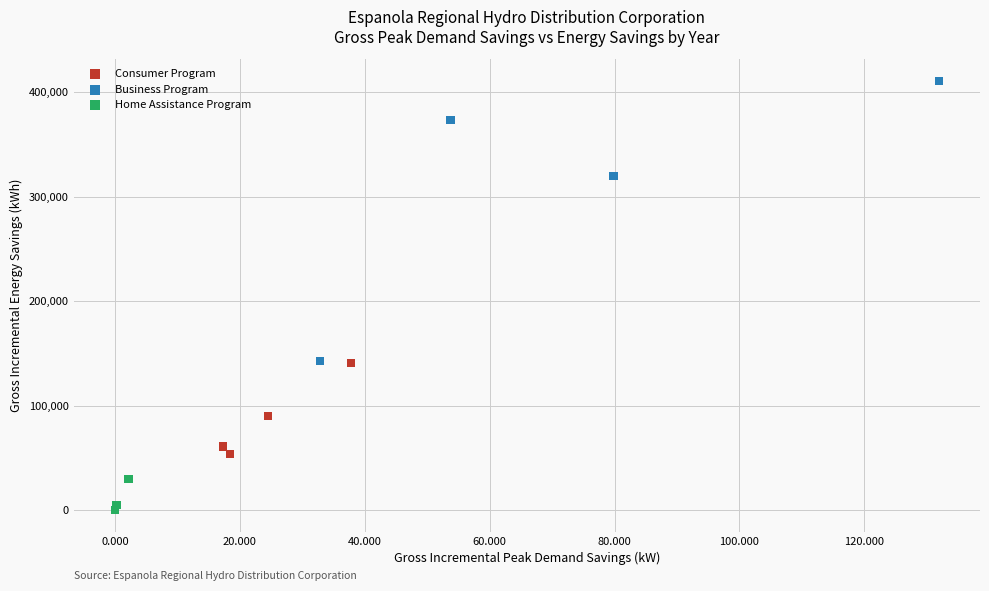

Which series reaches the minimum Y coordinate?

Home Assistance Program